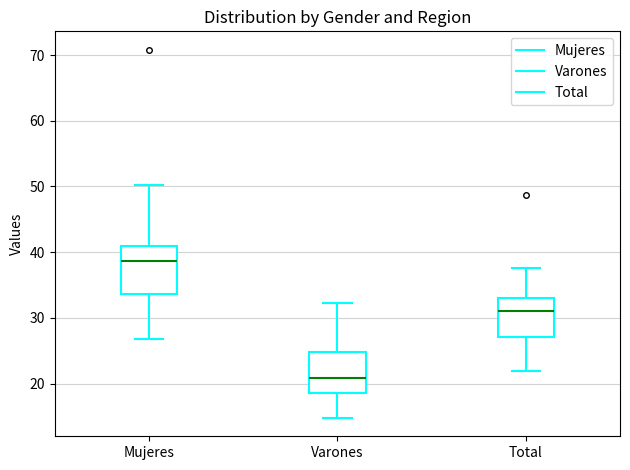

Where is the lower edge of the box for Varones on the y-axis? The values are not printed on the chart, so give them approximately, as read against the axis.

19